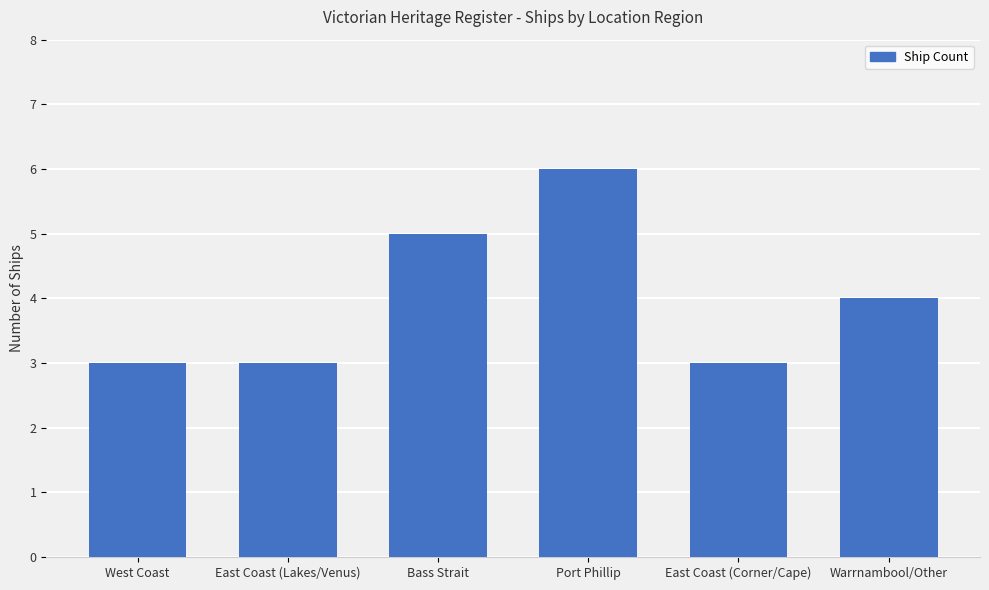

Is it true that the value at Port Phillip is 6?

True